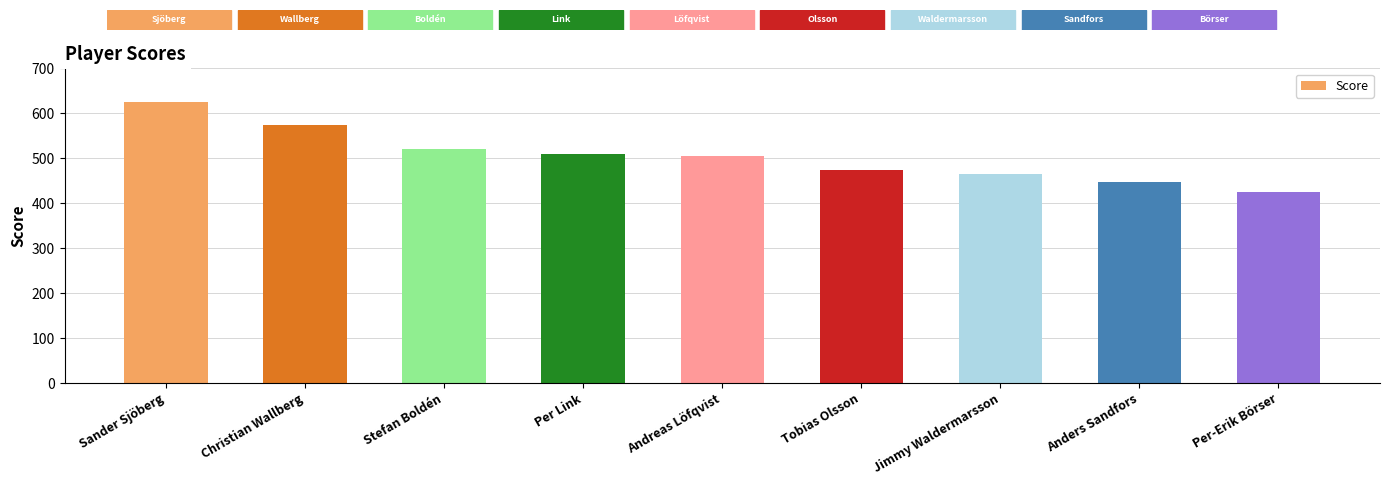

At which label is the value closest to 525?

Stefan Boldén